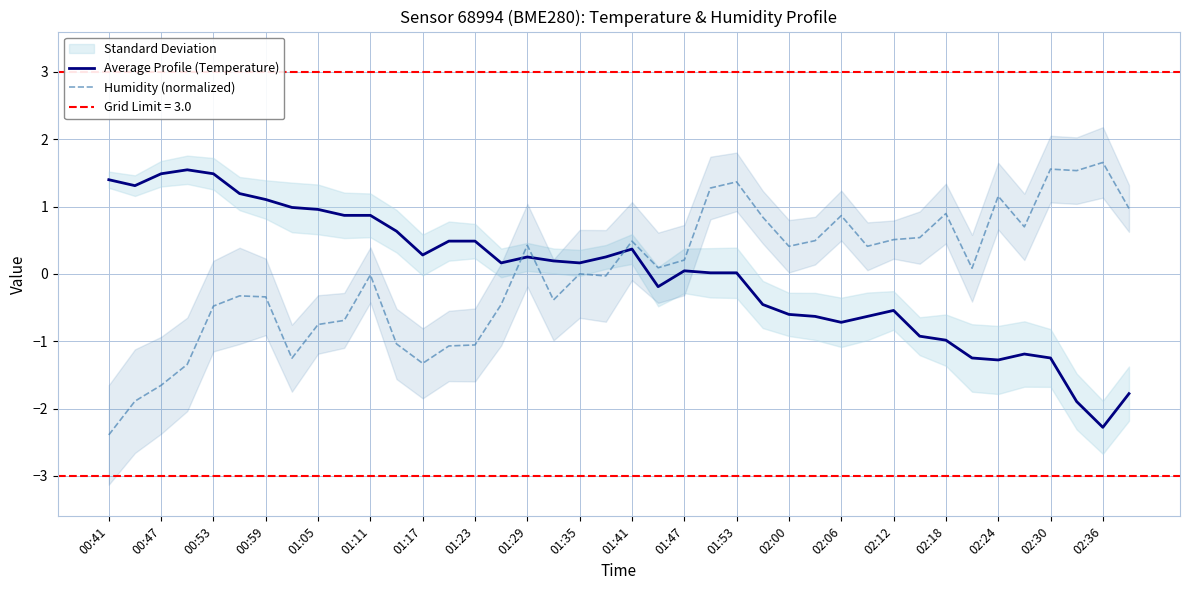

At which label does Average Profile (Temperature) reach its minimum?

02:36